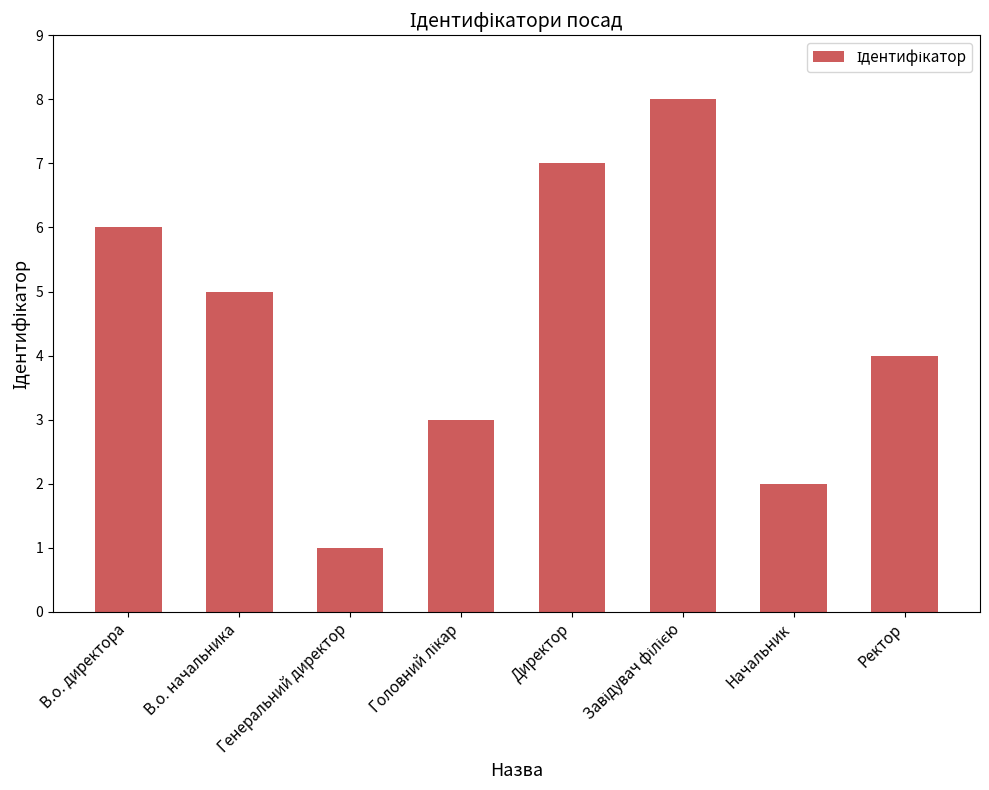

How many data points are less than 5?

4